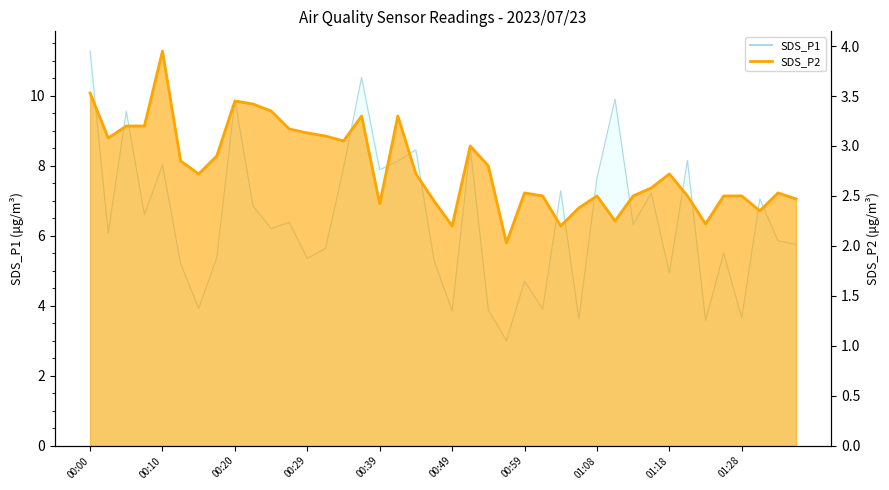

Reading left to right, list all the values displayed in this chart.

SDS_P1: 11.3	6.1	9.6	6.6	8.0	5.2	3.9	5.4	9.9	6.8	6.2	6.4	5.3	5.6	7.9	10.5	7.9	8.1	8.4	5.3	3.9	8.5	3.9	3.0	4.7	3.9	7.3	3.6	7.6	9.9	6.3	7.2	4.9	8.2	3.6	5.5	3.6	7.0	5.8	5.8
SDS_P2: 3.5	3.1	3.2	3.2	4.0	2.9	2.7	2.9	3.5	3.4	3.4	3.2	3.1	3.1	3.0	3.3	2.4	3.3	2.7	2.5	2.2	3.0	2.8	2.0	2.5	2.5	2.2	2.4	2.5	2.2	2.5	2.6	2.7	2.5	2.2	2.5	2.5	2.4	2.5	2.5